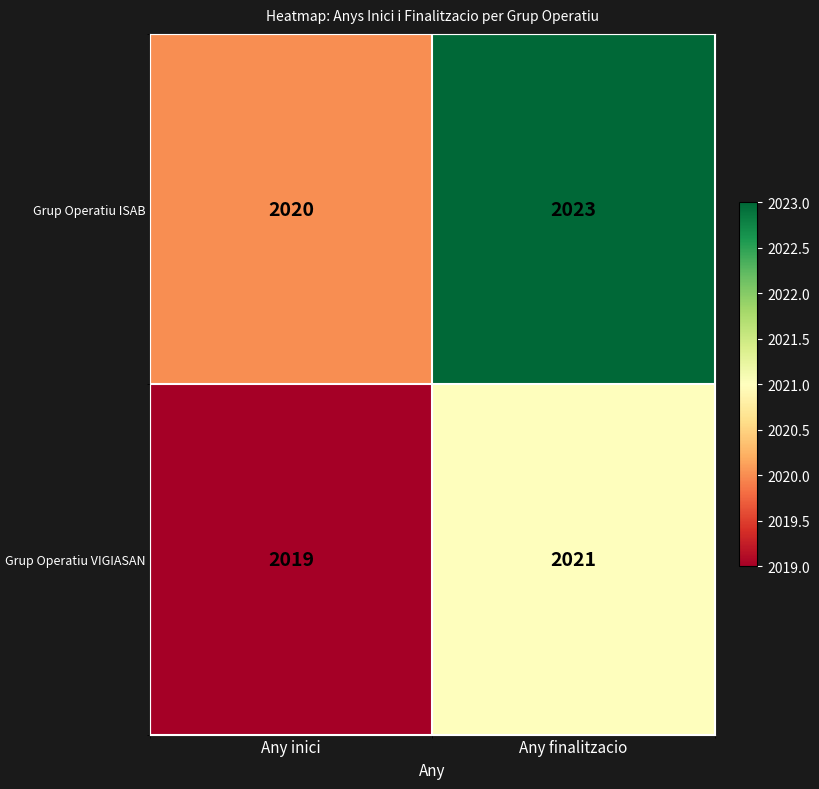

What is the sum of the Grup Operatiu VIGIASAN values at Any inici and Any finalitzacio?

4040